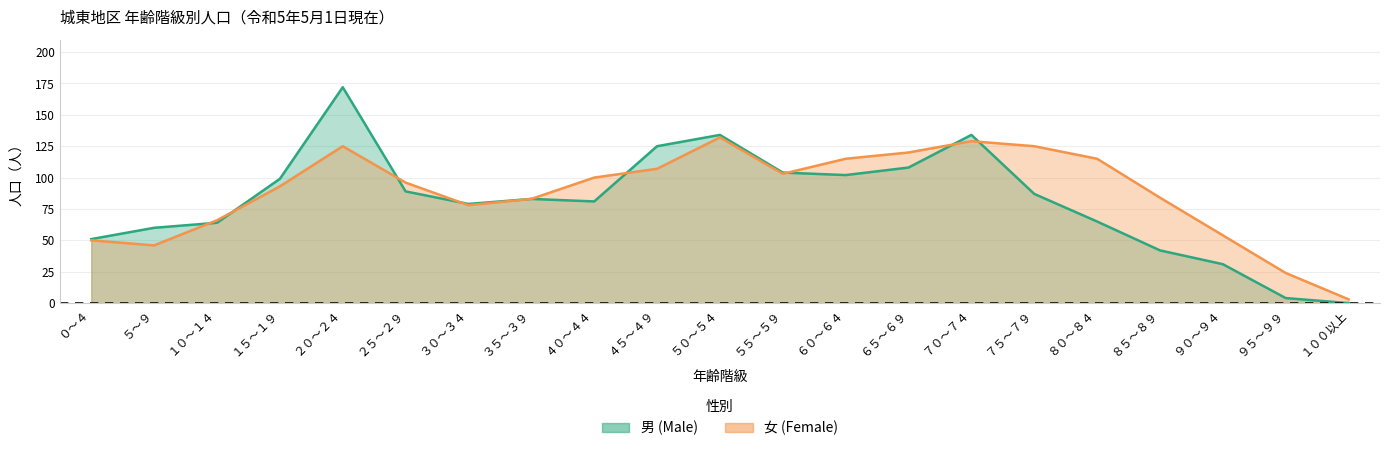

Reading left to right, transcribe all the data shown in this chart.

男: 51	60	64	99	172	89	79	83	81	125	134	104	102	108	134	87	65	42	31	4	0
女: 50	46	66	93	125	96	78	83	100	107	132	103	115	120	129	125	115	84	54	24	3